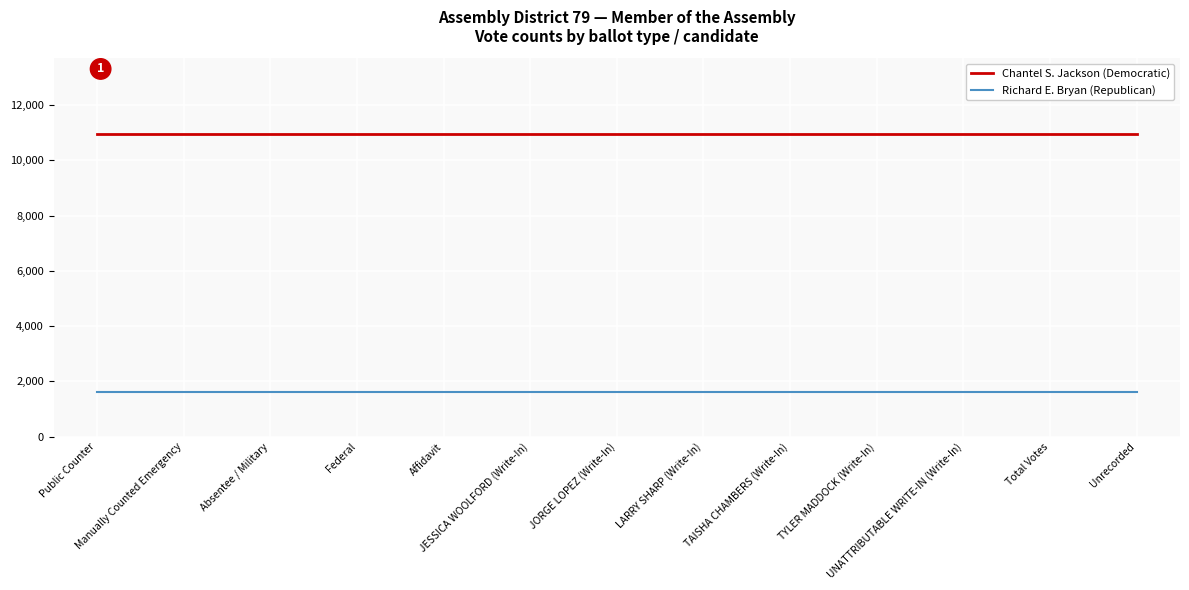

Rank the series by their average value, from highest to lowest.

Chantel S. Jackson (Democratic), Richard E. Bryan (Republican)